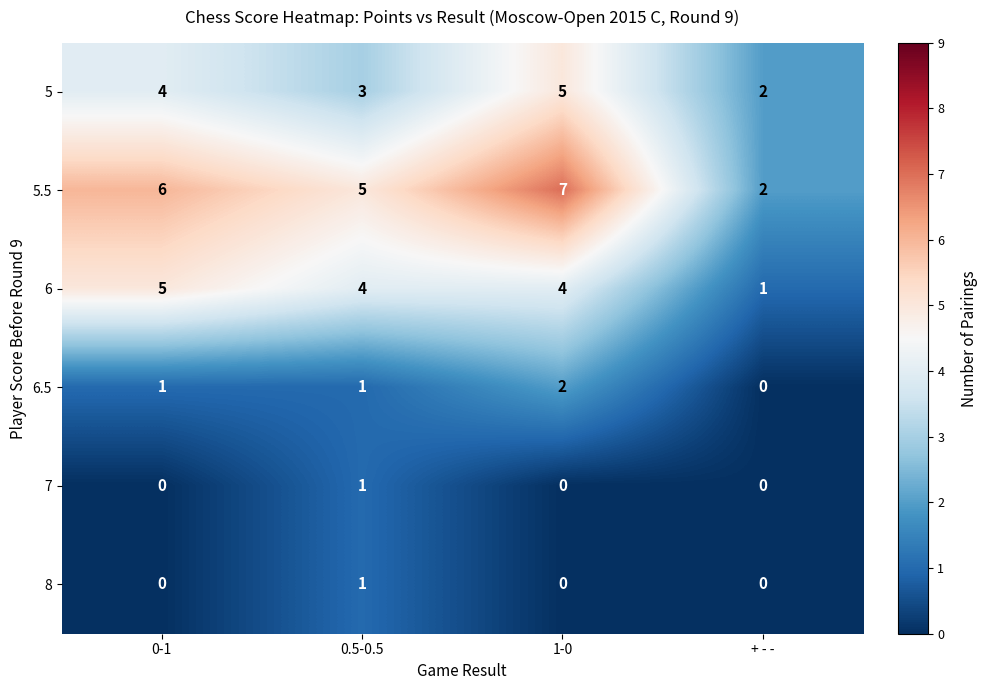

At how many categories does at least one series exceed 4?

3